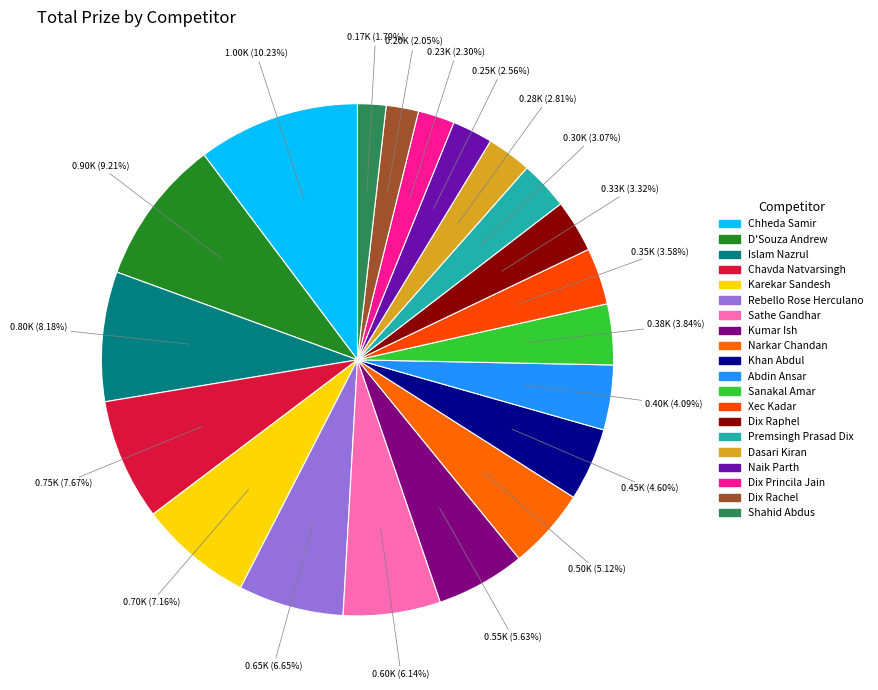

How many slices are in this pie chart?

20